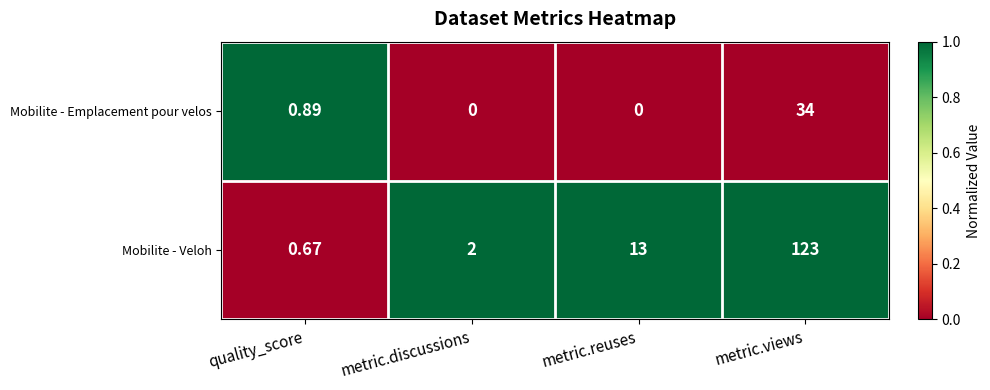

At which category is the sum across all series the highest?

metric.views